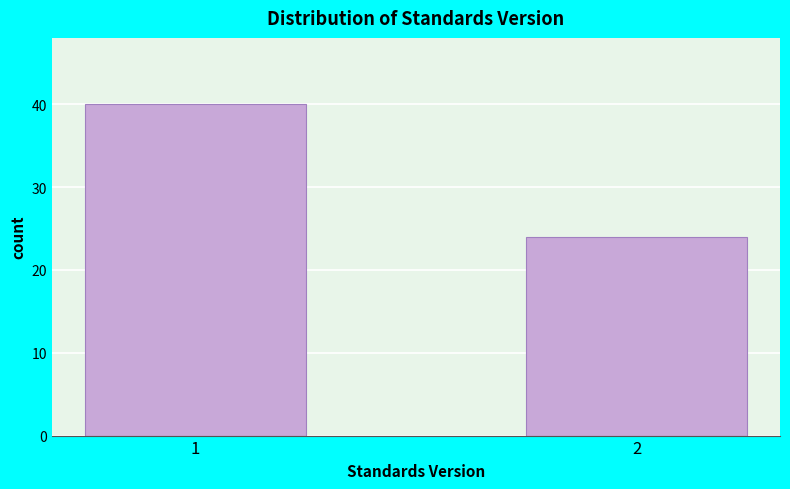

Reading right to left, list all the values displayed in this chart.

24	40